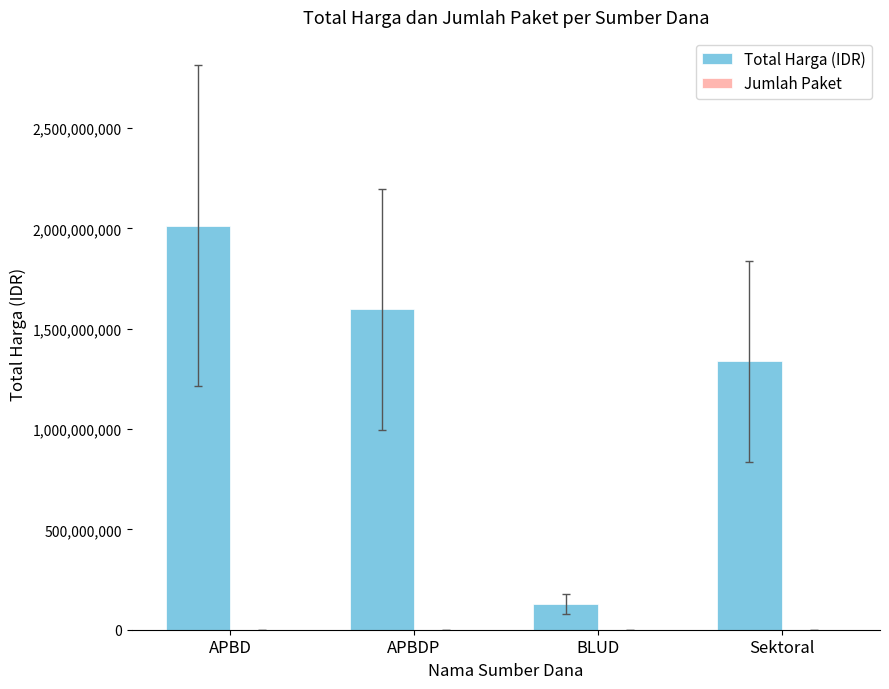

Which series changed the most between BLUD and Sektoral?

Total Harga (IDR)